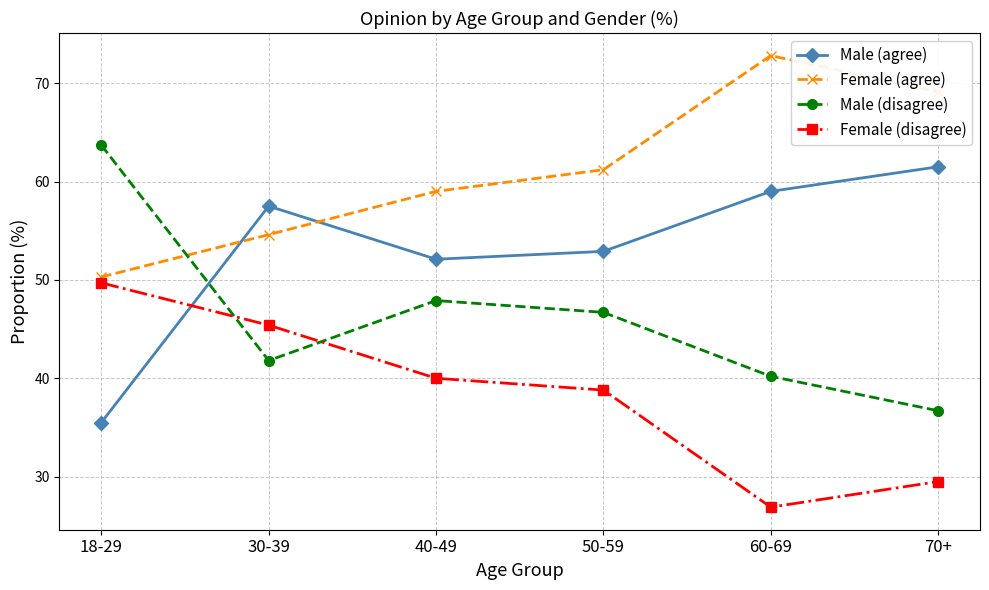

What are all the series names shown in the legend?

Male (agree), Female (agree), Male (disagree), Female (disagree)